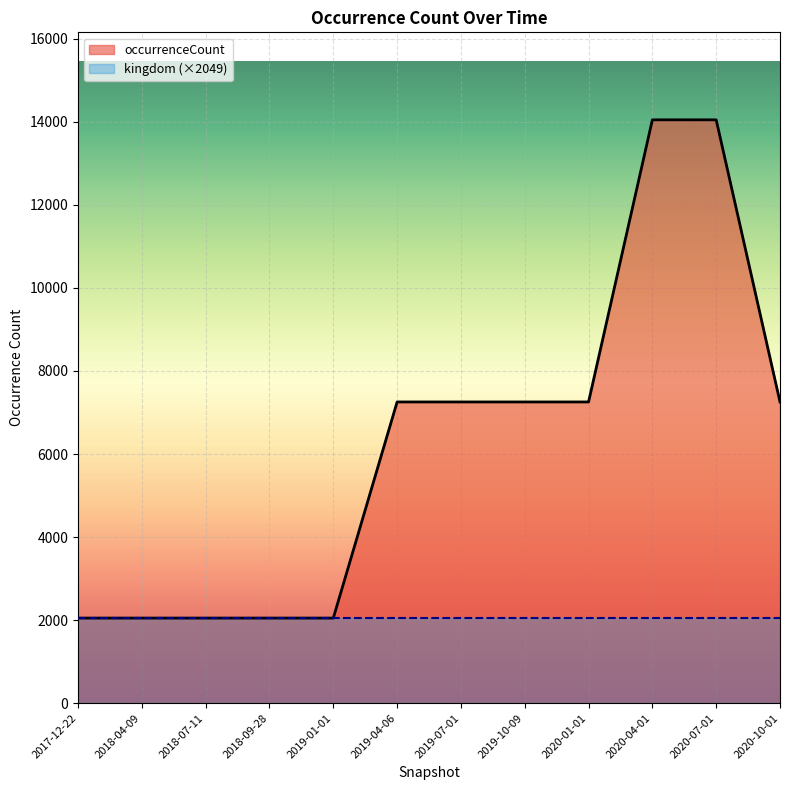

Rank the categories by value from lowest to highest.

2017-12-22, 2018-04-09, 2018-07-11, 2018-09-28, 2019-01-01, 2019-04-06, 2019-07-01, 2019-10-09, 2020-01-01, 2020-10-01, 2020-04-01, 2020-07-01